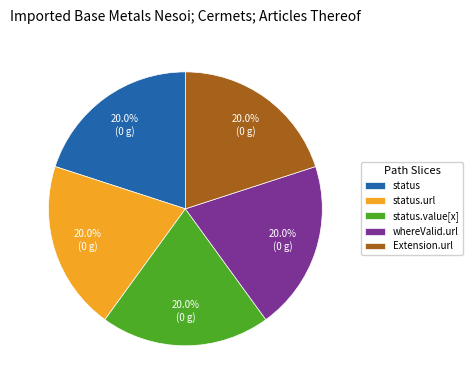

How many segments does this pie chart have?

5